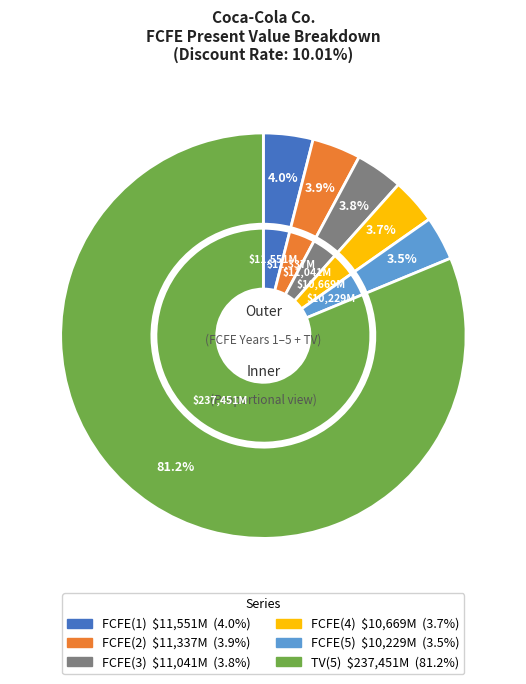

What is the change in value from FCFE(2) to TV(5)?

+226114